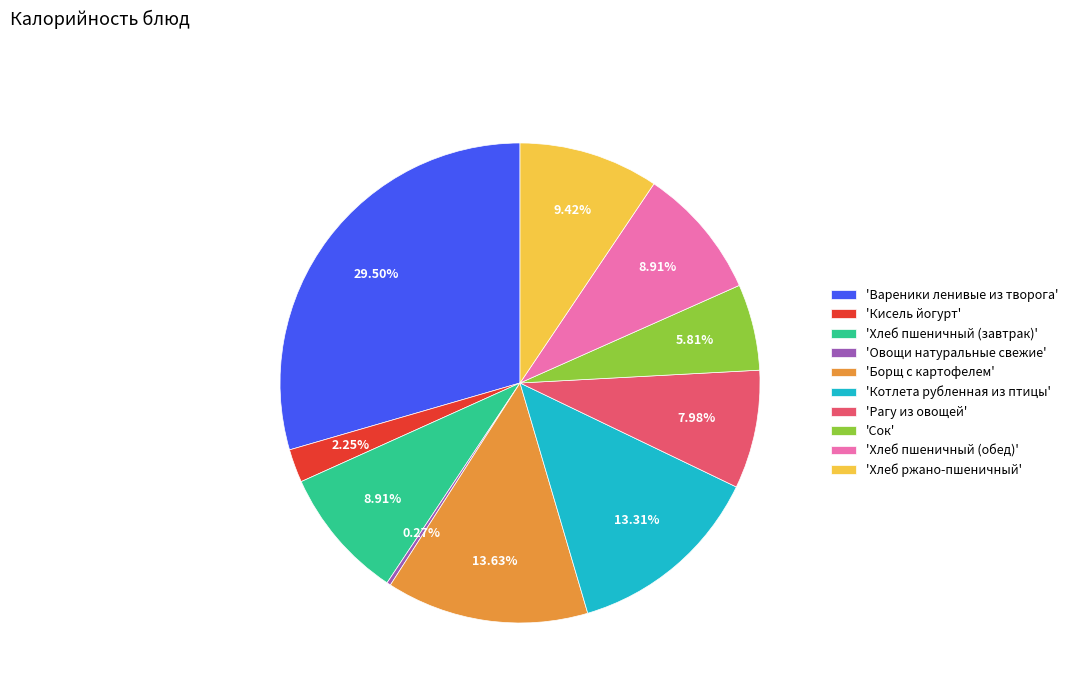

Which has a higher value, 'Сок' or 'Борщ с картофелем'?

'Борщ с картофелем'